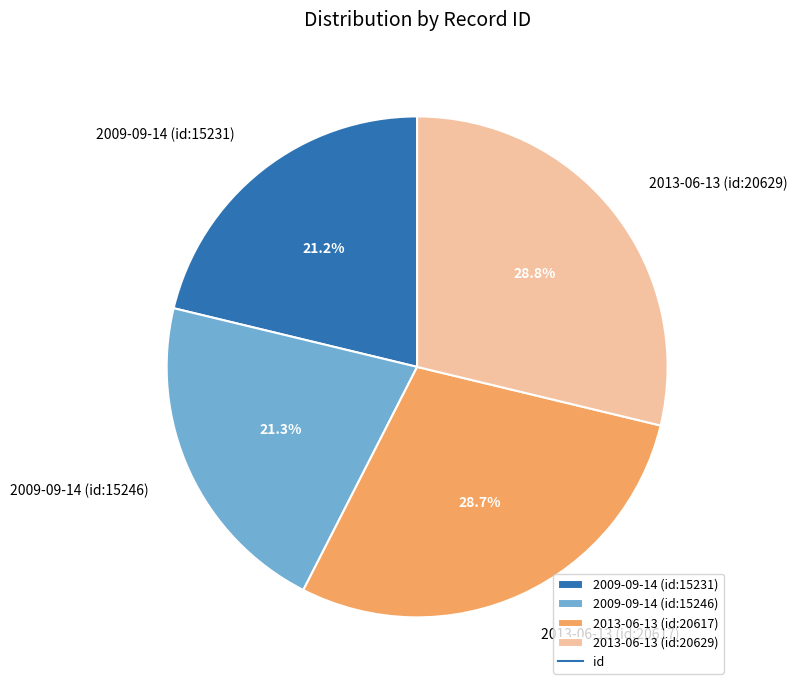

To the nearest percent, what is the combined percentage of 2013-06-13 (id:20617) and 2009-09-14 (id:15231)?

50%